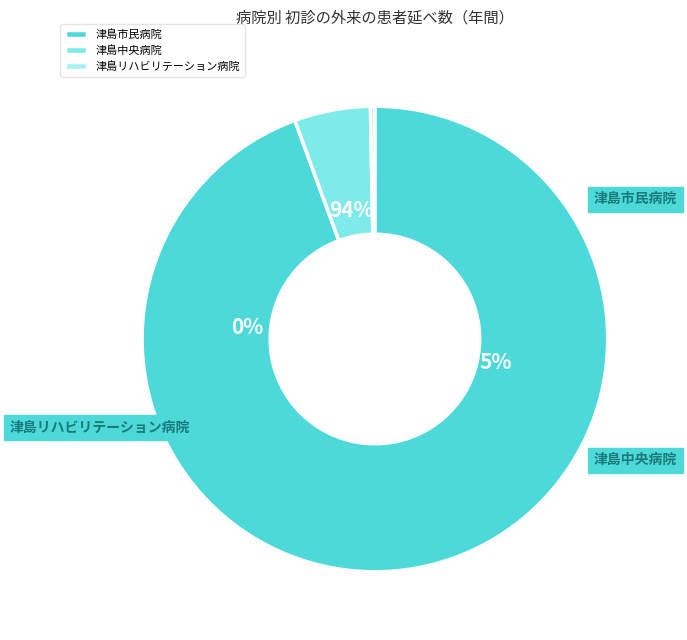

What is the smallest slice in the pie chart?

津島リハビリテーション病院